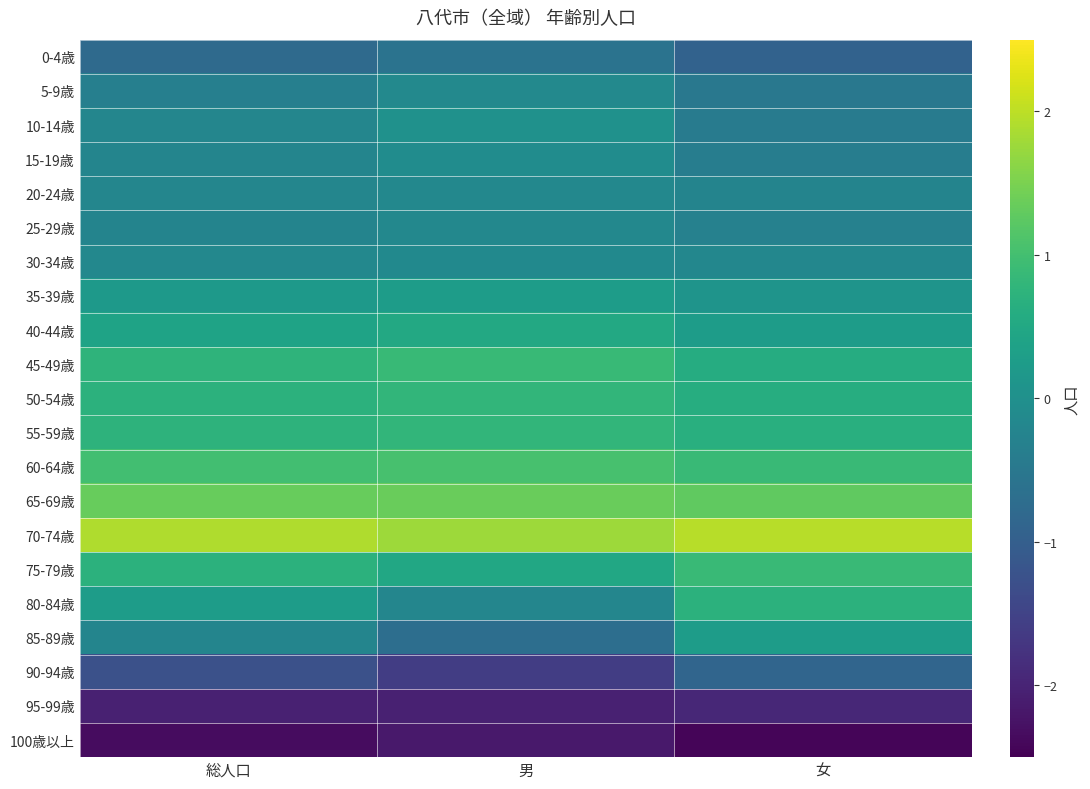

What is the smallest value displayed?

-2.4